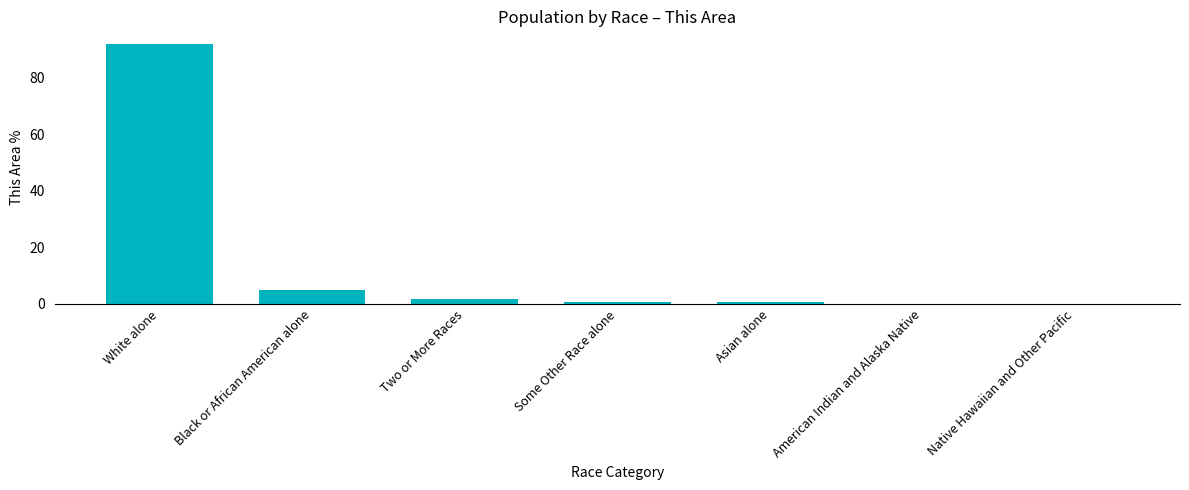

Are the bars horizontal?

No